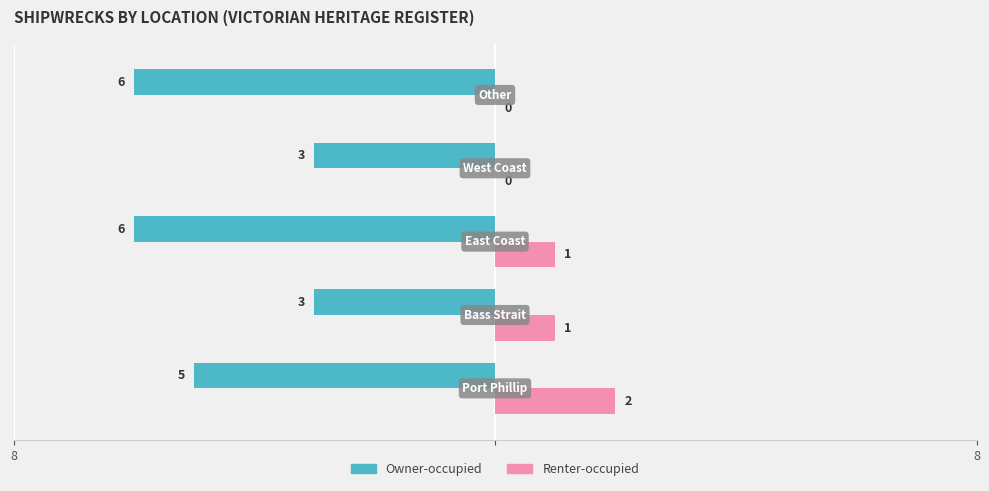

Reading left to right, extract all data points from this chart.

Owner-occupied: -5	-3	-6	-3	-6
Renter-occupied: 2	1	1	0	0